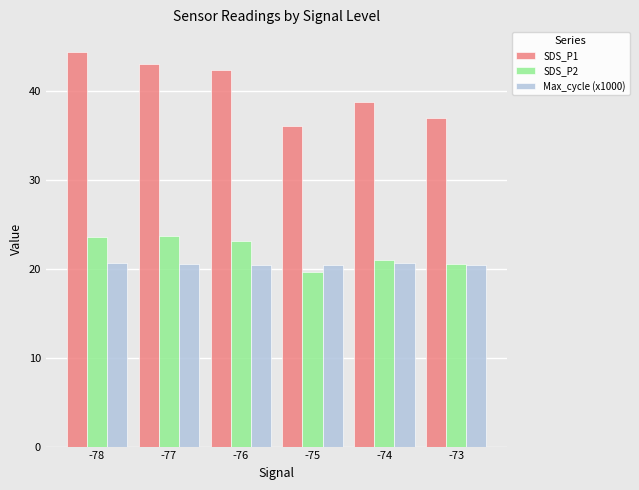

How many bars are there in total?

18